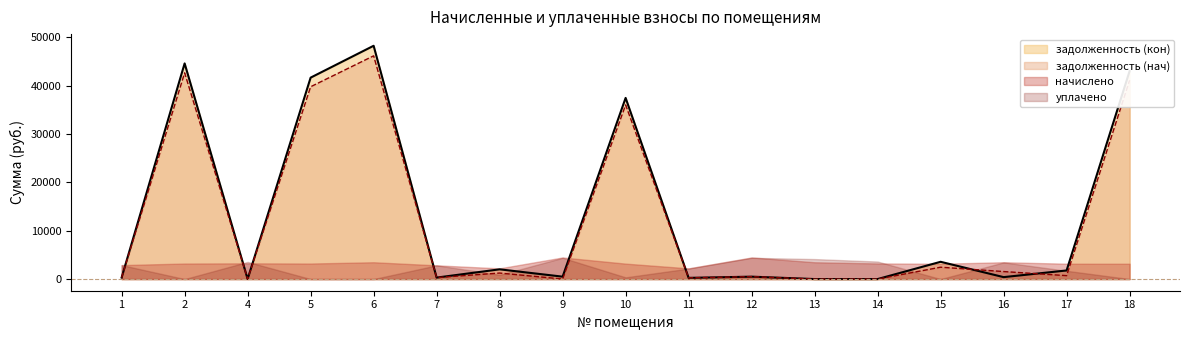

How many values in задолженность (кон) are above zero?

14